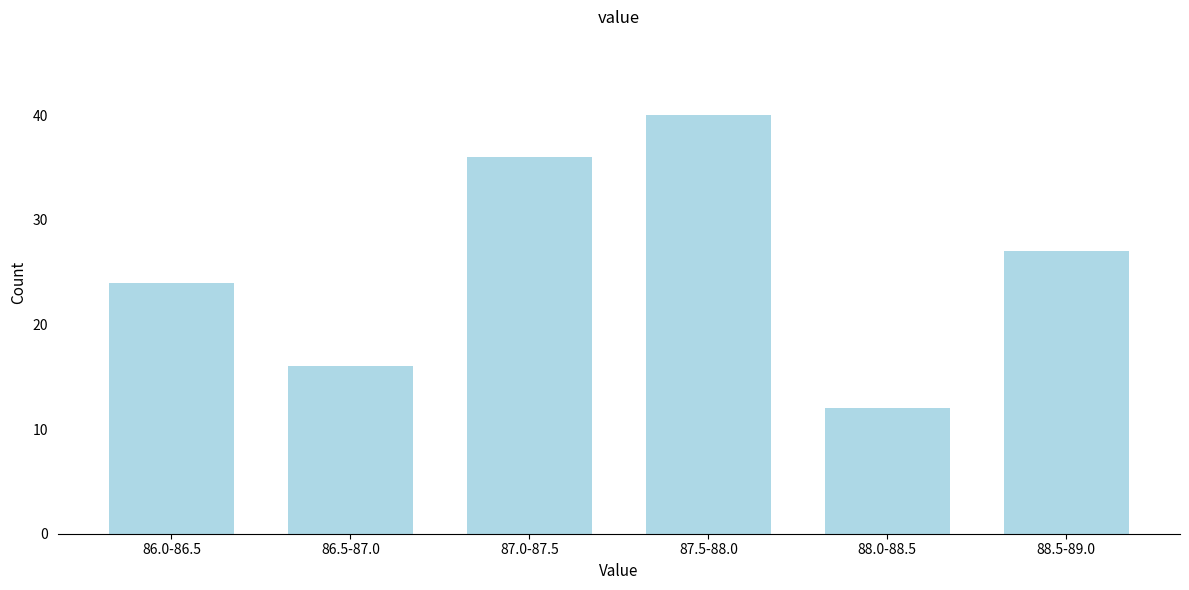

Reading left to right, list all the values displayed in this chart.

86.0-86.5=24	86.5-87.0=16	87.0-87.5=36	87.5-88.0=40	88.0-88.5=12	88.5-89.0=27